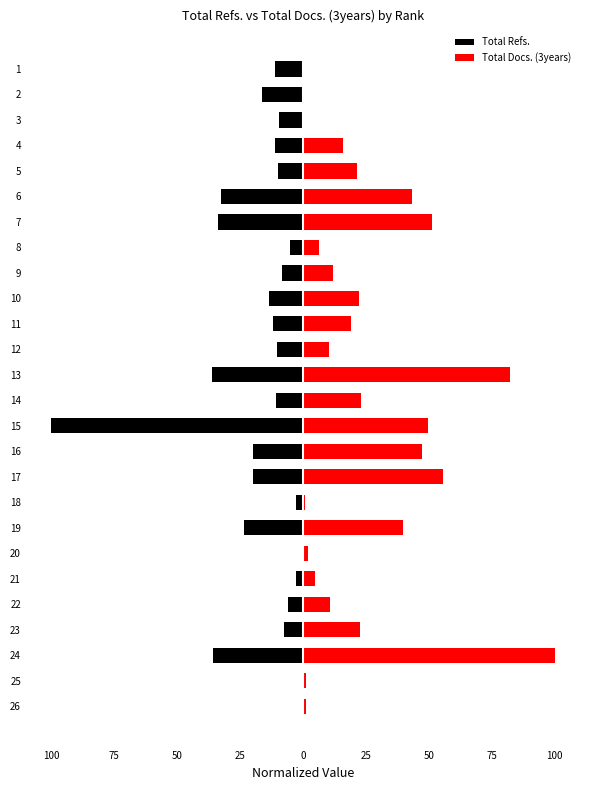

How many bars are there in total?

52